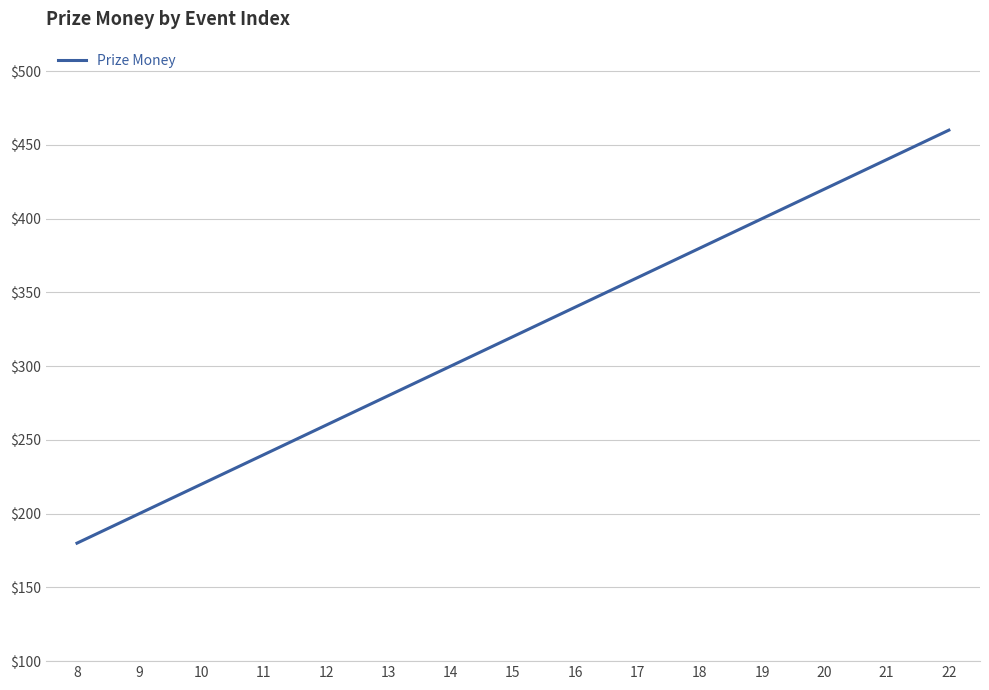

Approximately how many times larger is the value at 17 compared to 21?

0.8